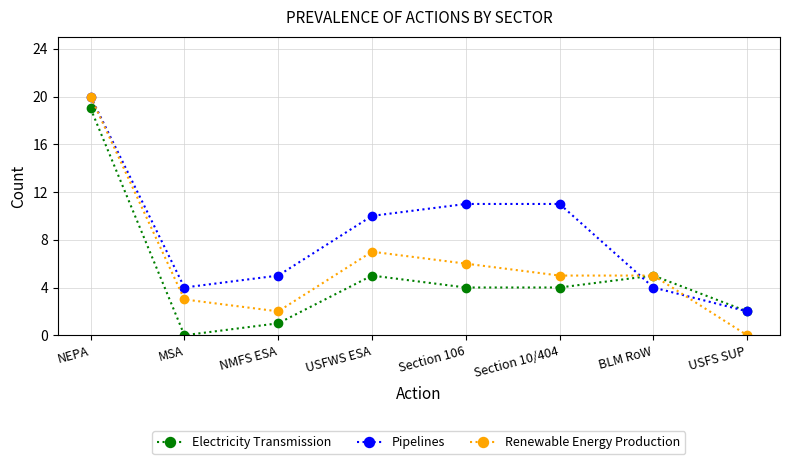

Rank the series at USFWS ESA from highest to lowest value.

Pipelines, Renewable Energy Production, Electricity Transmission